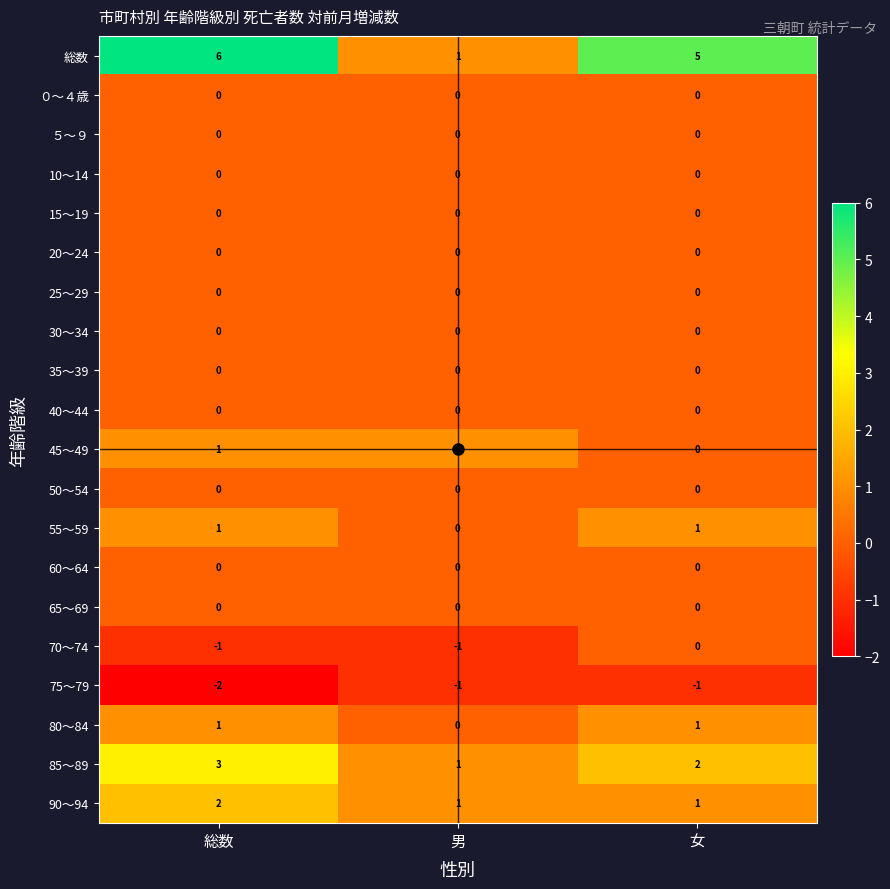

Which series has the largest total across all categories?

総数